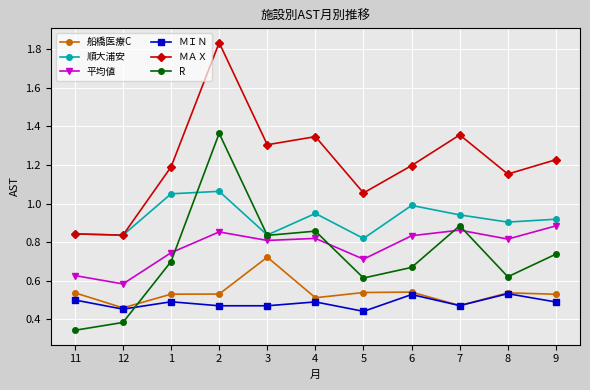

List the series in order of their peak value, lowest first.

ＭＩＮ, 船橋医療C, 平均値, 順大浦安, R, ＭＡＸ